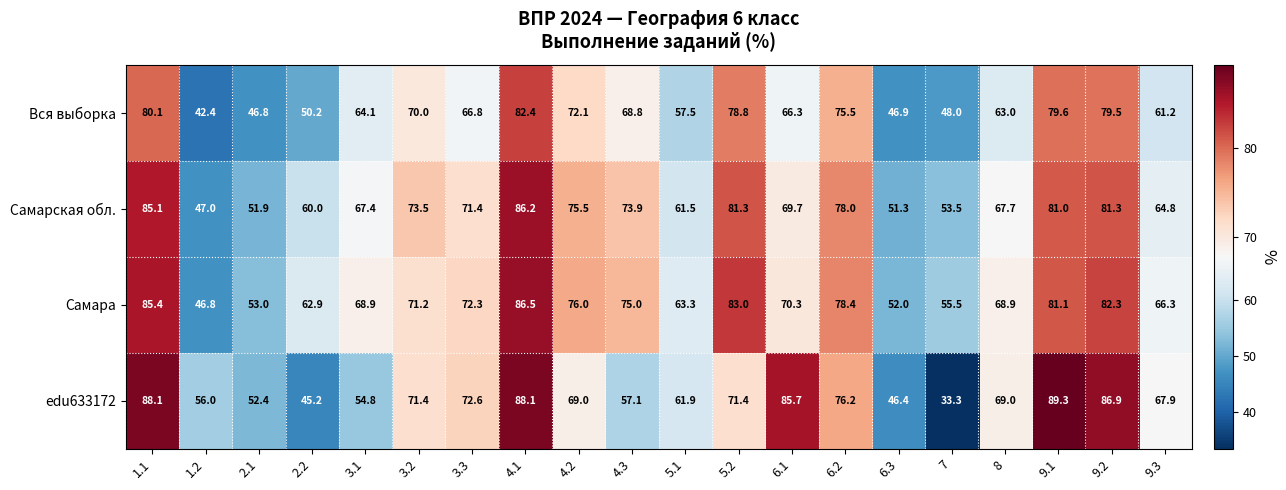

Rank the series by their average value, from highest to lowest.

Самара, Самарская обл., edu633172, Вся выборка